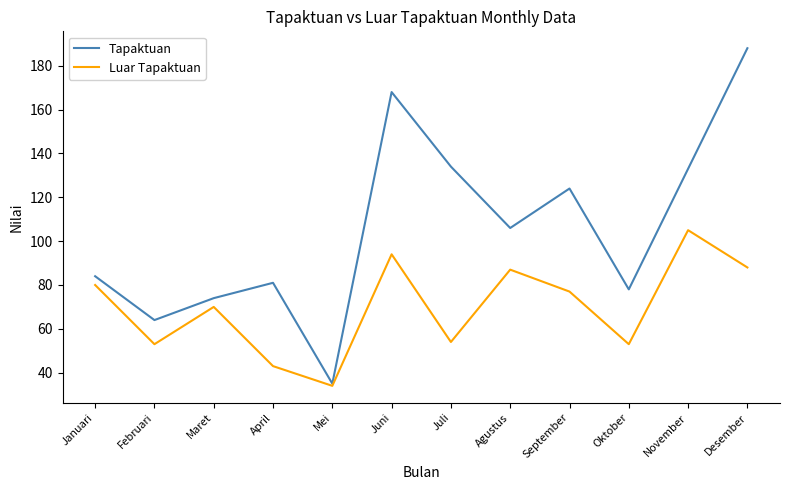

How many lines are shown in the chart?

2